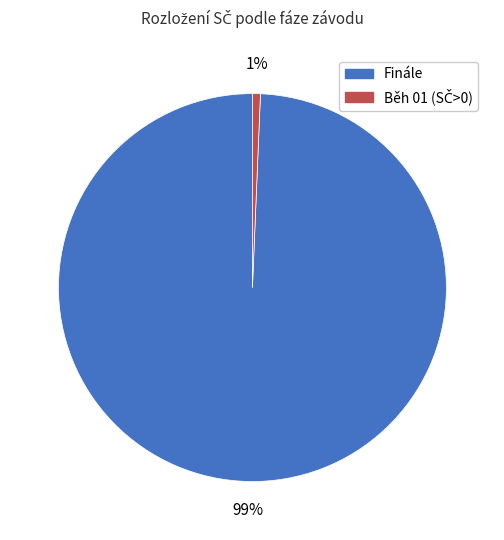

How many segments does this pie chart have?

2